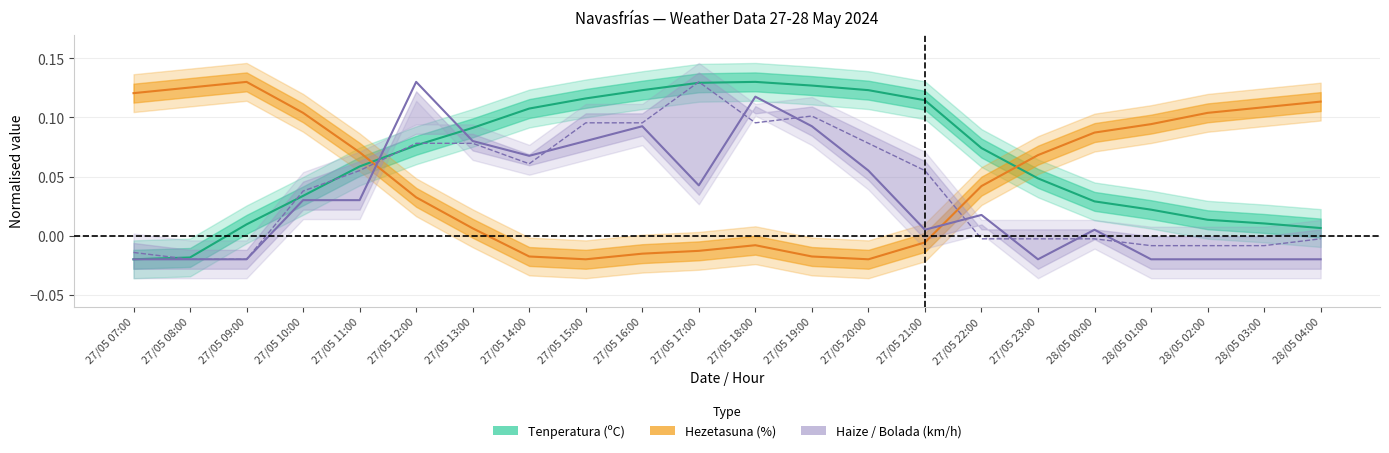

What is the maximum value shown in the chart?

0.1